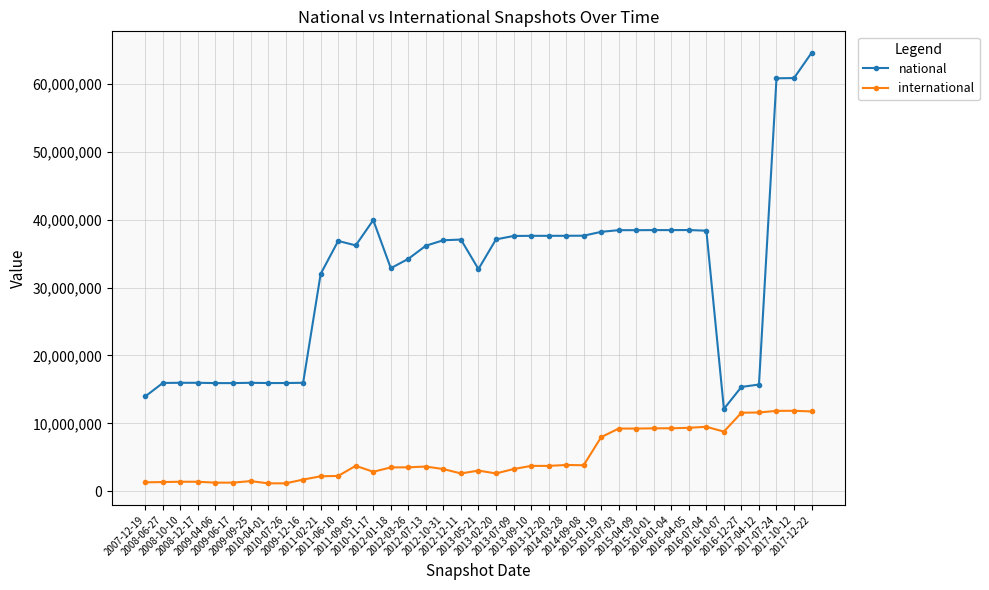

Which series has the largest total across all categories?

national